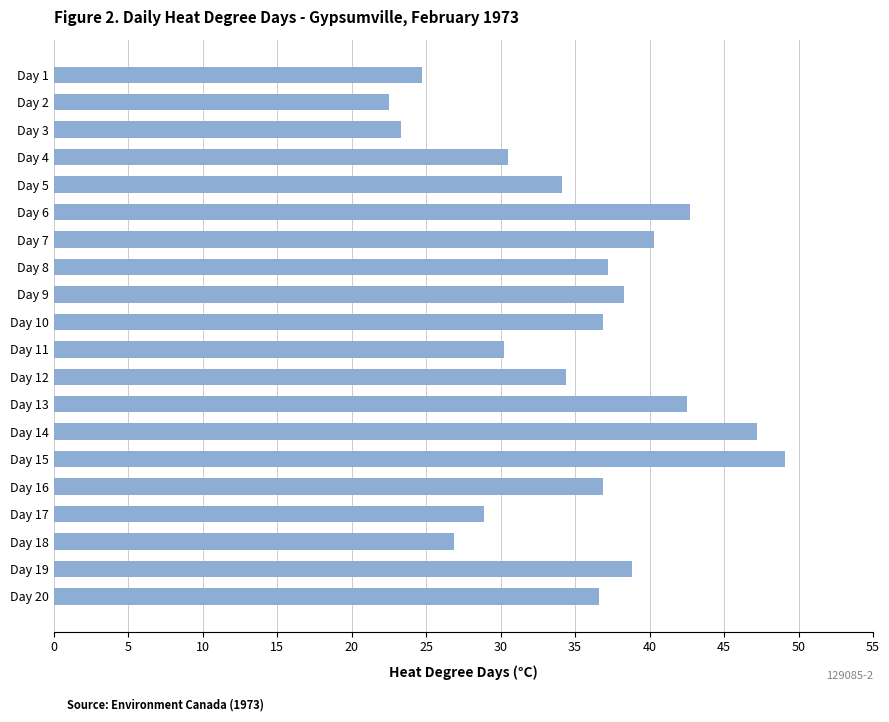

What is the sum of all values?

702.0